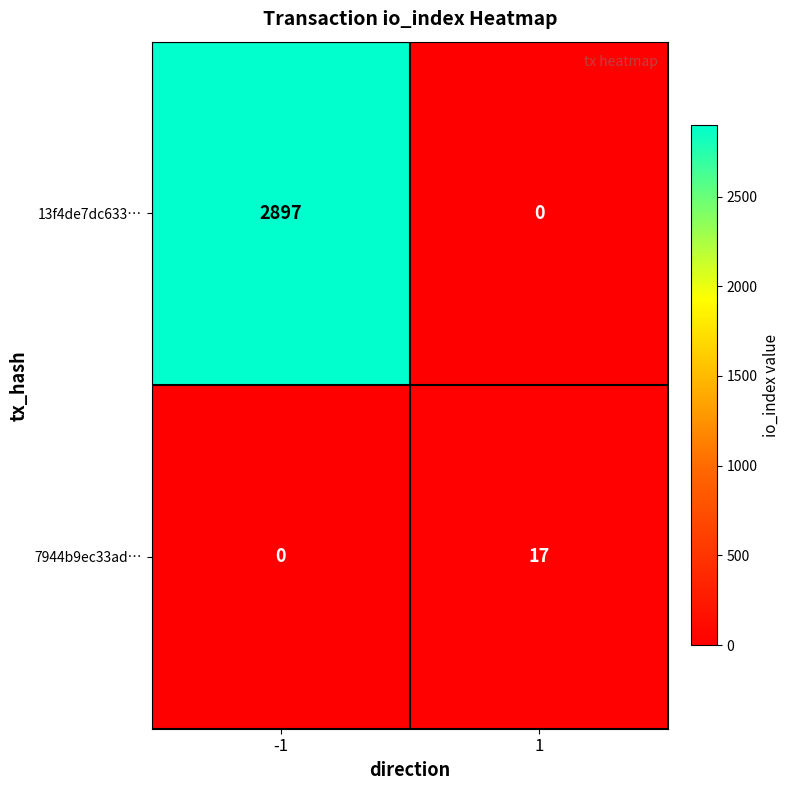

The value of 7944b9ec33ad… at -1 is 11. True or false?

False